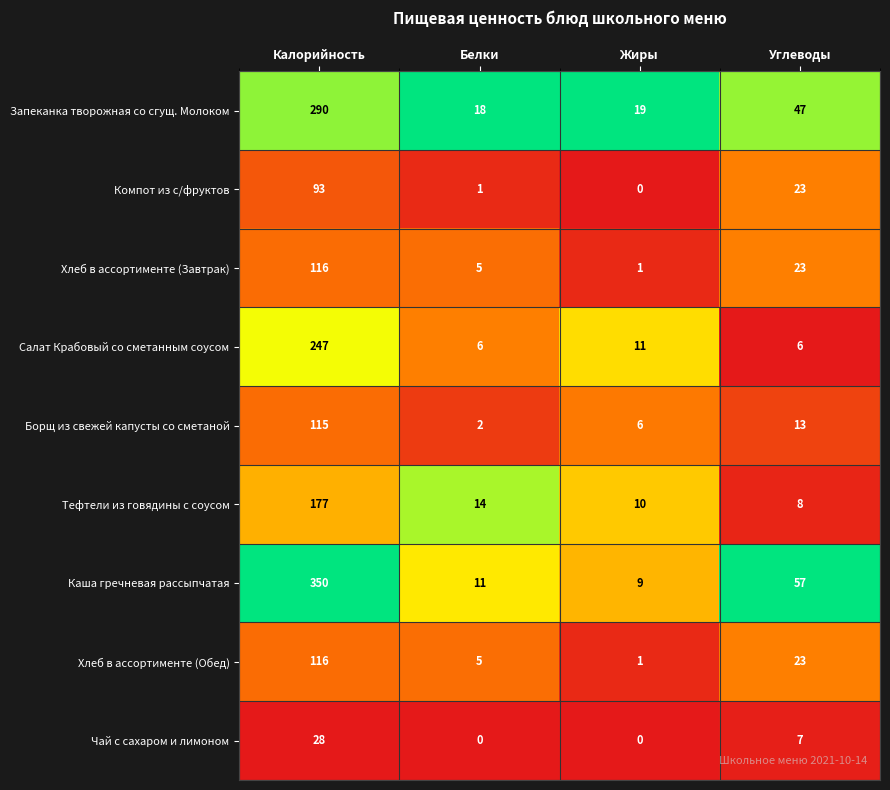

What is the spread (max minus min) of values at Углеводы?

51